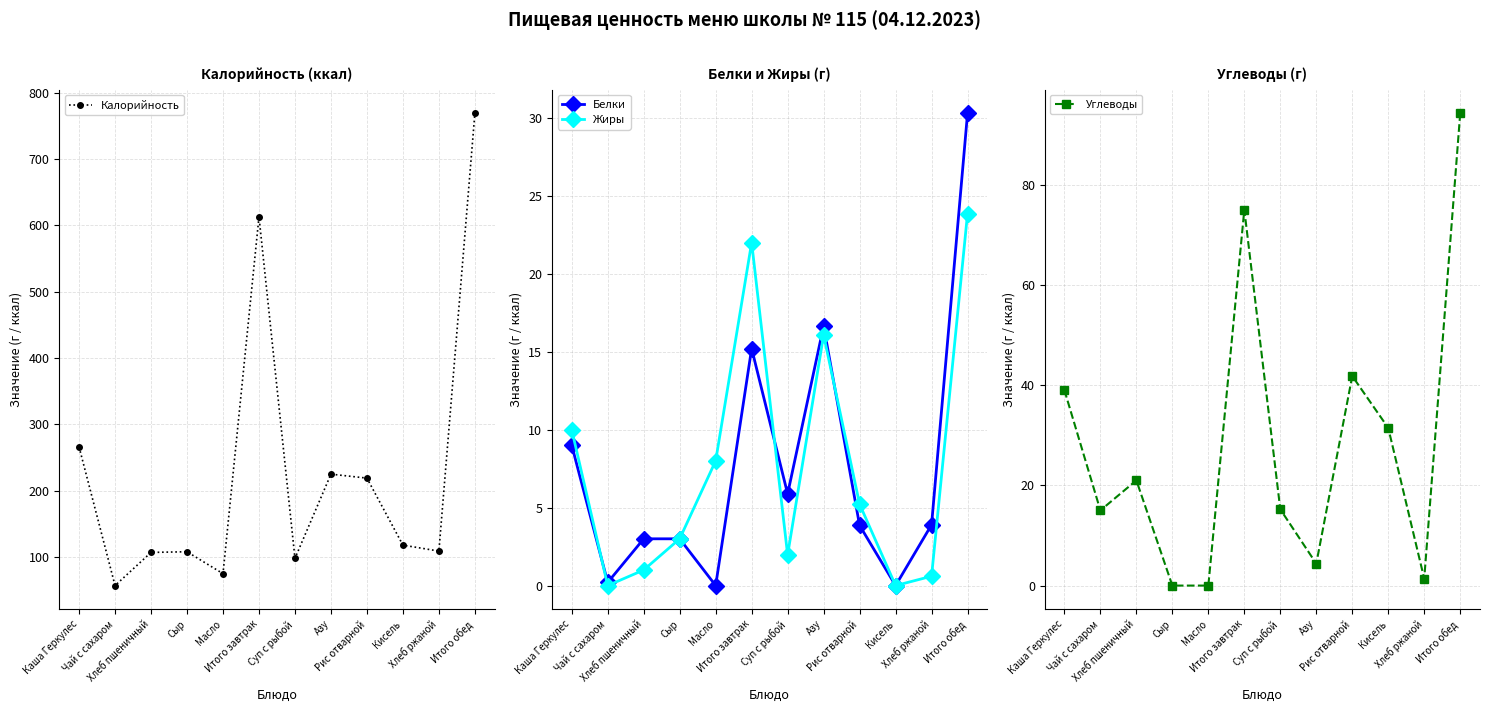

Where does the Белки series first go above 3?

Каша Геркулес